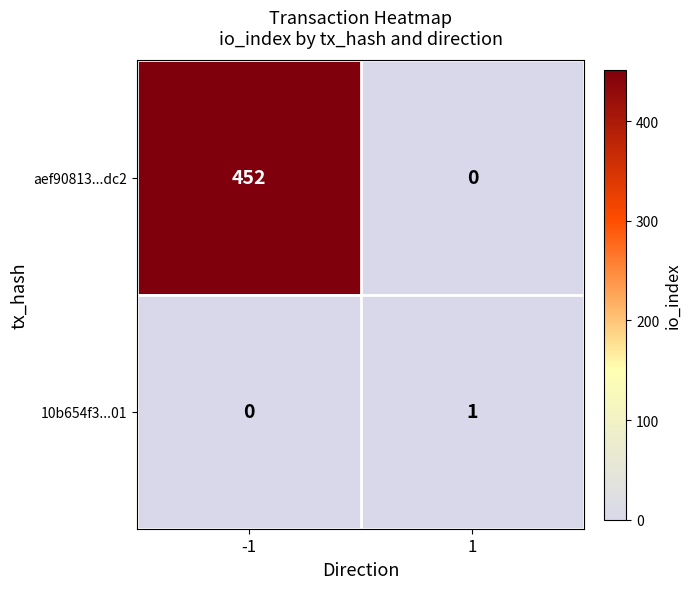

The value of 10b654f3...01 at -1 is -1. True or false?

False